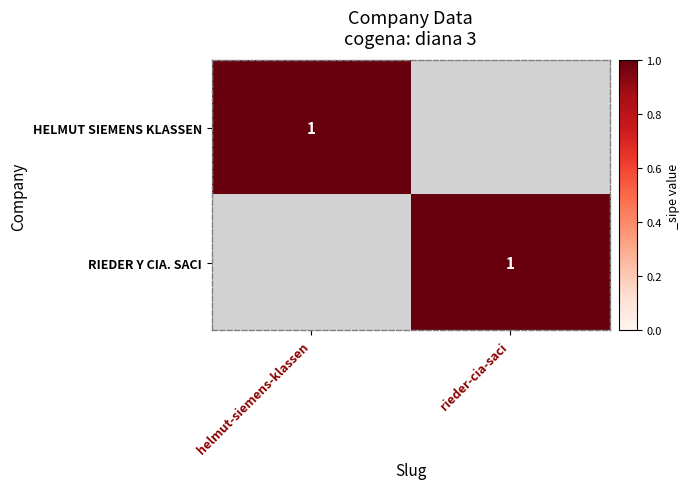

The RIEDER Y CIA. SACI series shows 2 at rieder-cia-saci. True or false?

False